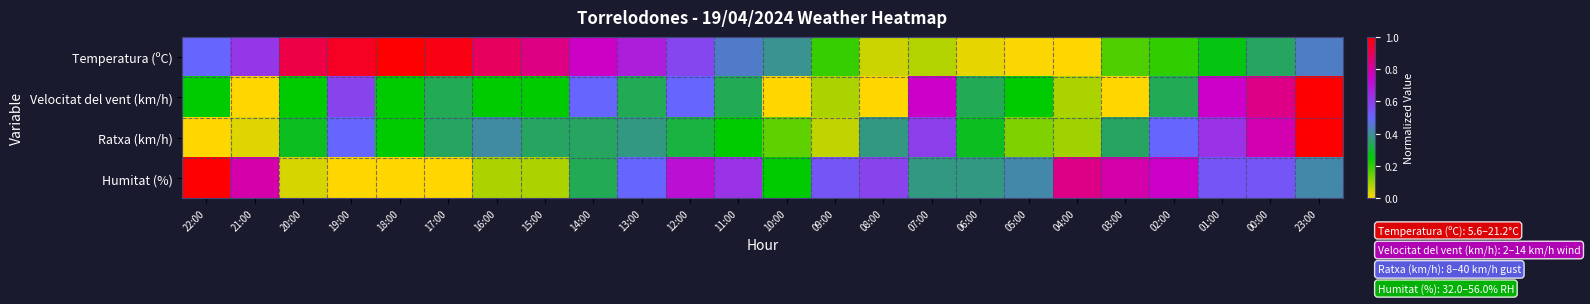

List the series in order of their peak value, highest first.

Temperatura (ºC), Velocitat del vent (km/h), Ratxa (km/h), Humitat (%)